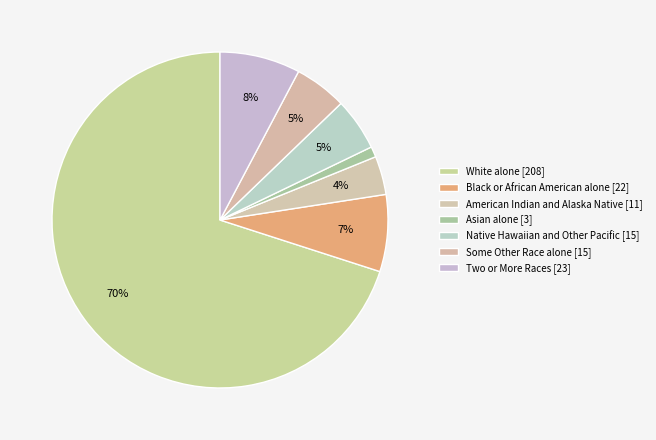

Is Native Hawaiian and Other Pacific the majority of the pie?

No